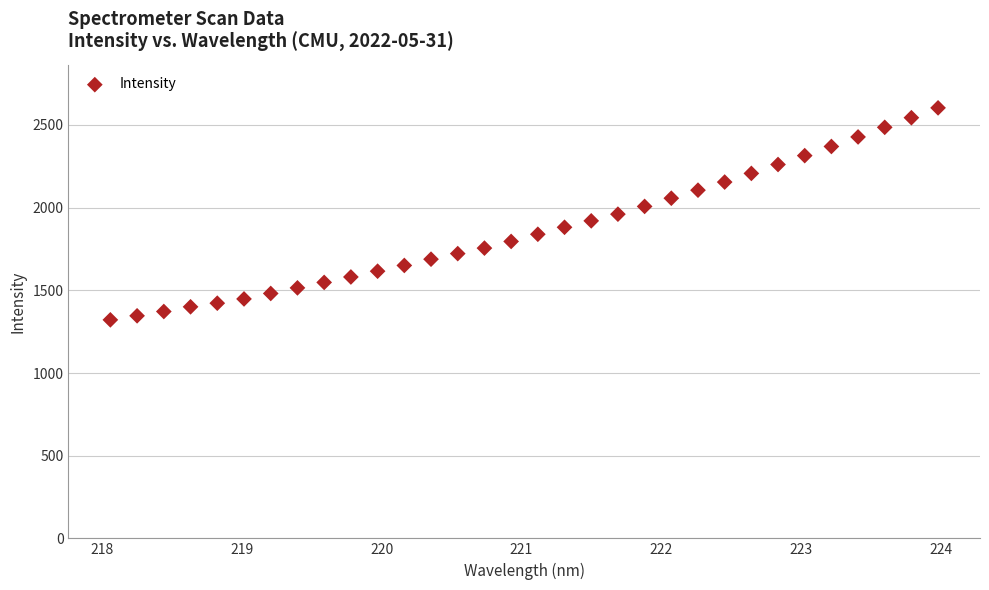

What is the range of X values (max minus min)?

5.9